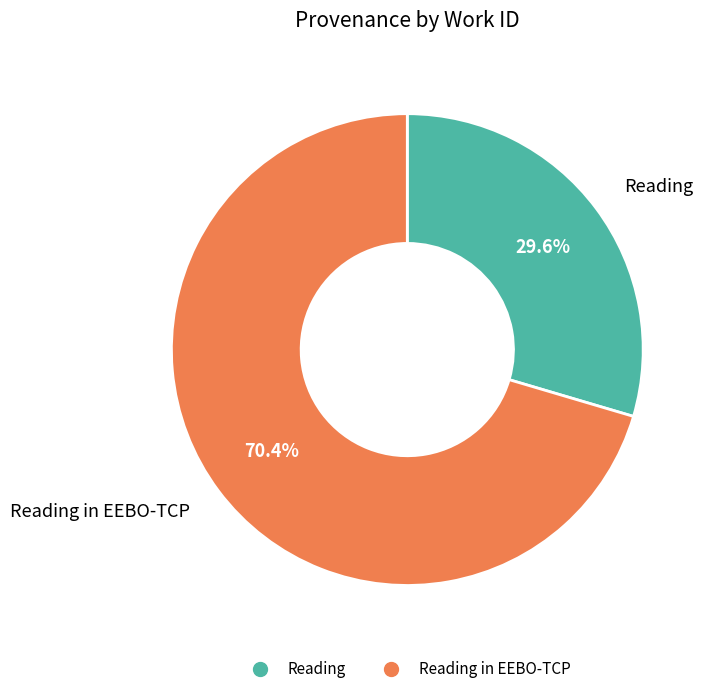

Is there any slice that represents more than half of the pie?

Yes